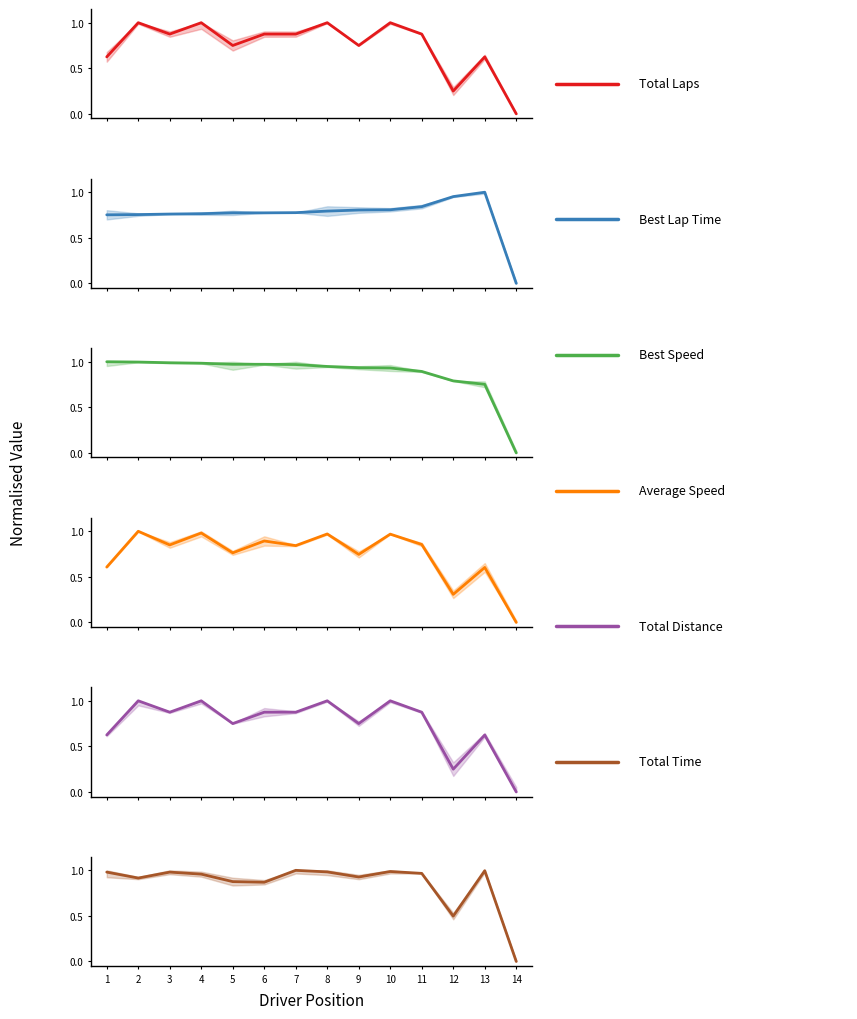

How many positive values does the Best Speed series have?

13